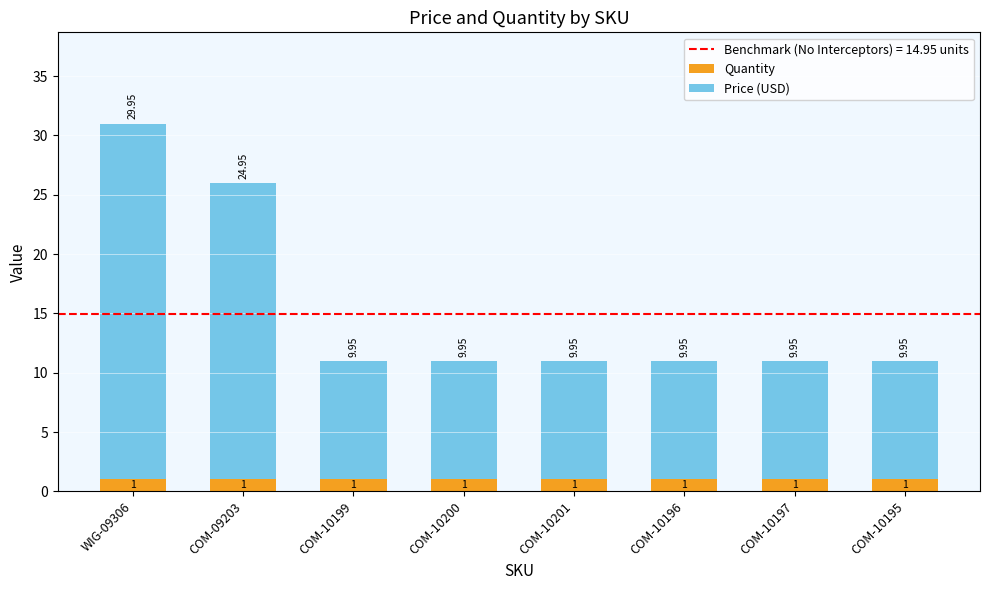

How many bars are there in total?

8